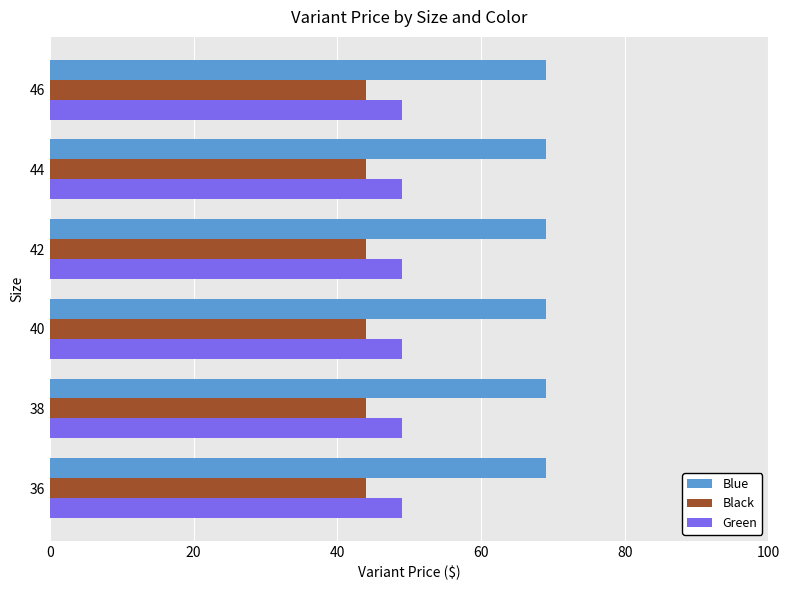

At how many categories does at least one series exceed 58?

6